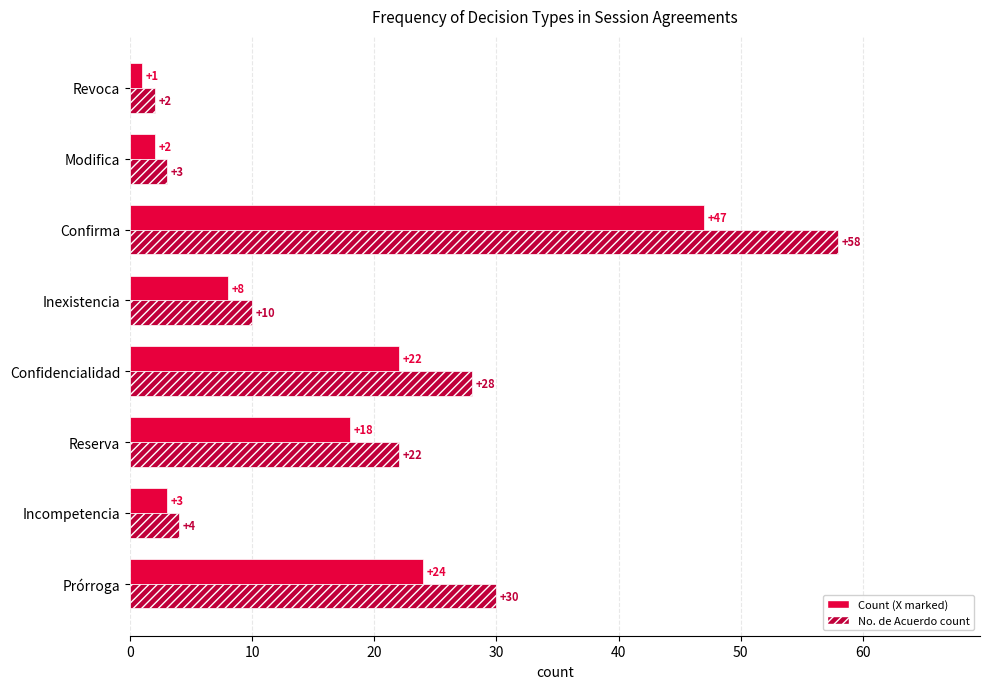

List the labels in order of Count (X marked) value, largest first.

Confirma, Prórroga, Confidencialidad, Reserva, Inexistencia, Incompetencia, Modifica, Revoca